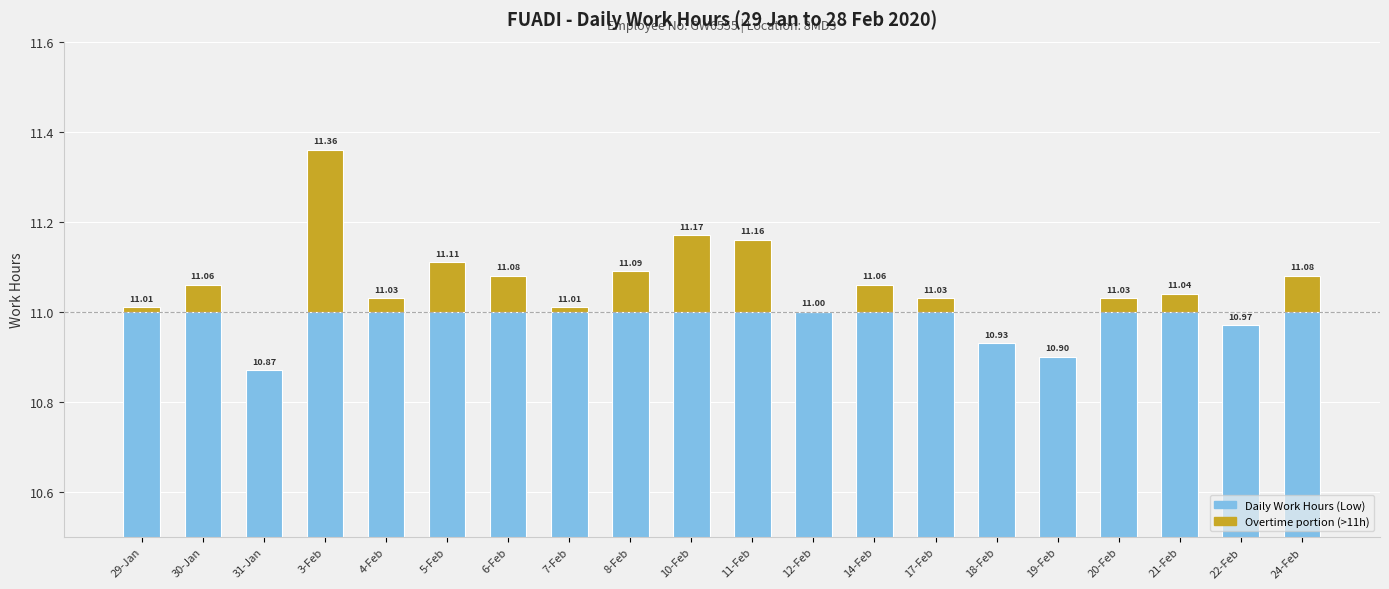

Between 18-Feb and 19-Feb, which series saw the biggest shift?

Daily Work Hours (Low)